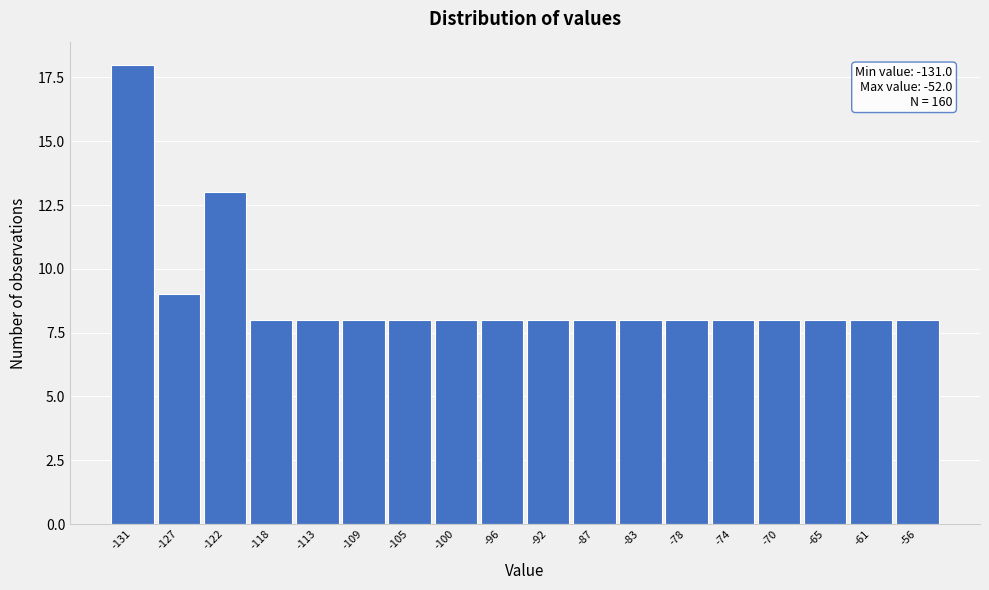

Reading right to left, extract all data points from this chart.

-56=8	-61=8	-65=8	-70=8	-74=8	-78=8	-83=8	-87=8	-92=8	-96=8	-100=8	-105=8	-109=8	-113=8	-118=8	-122=13	-127=9	-131=18